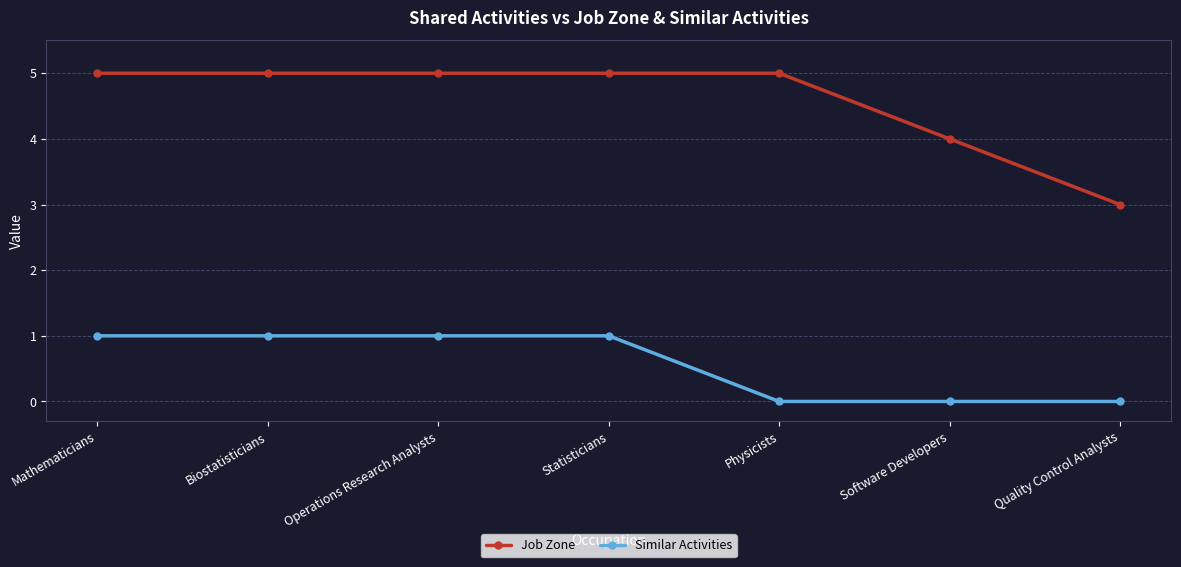

True or false: Job Zone has more than 2 interior local peaks.

False